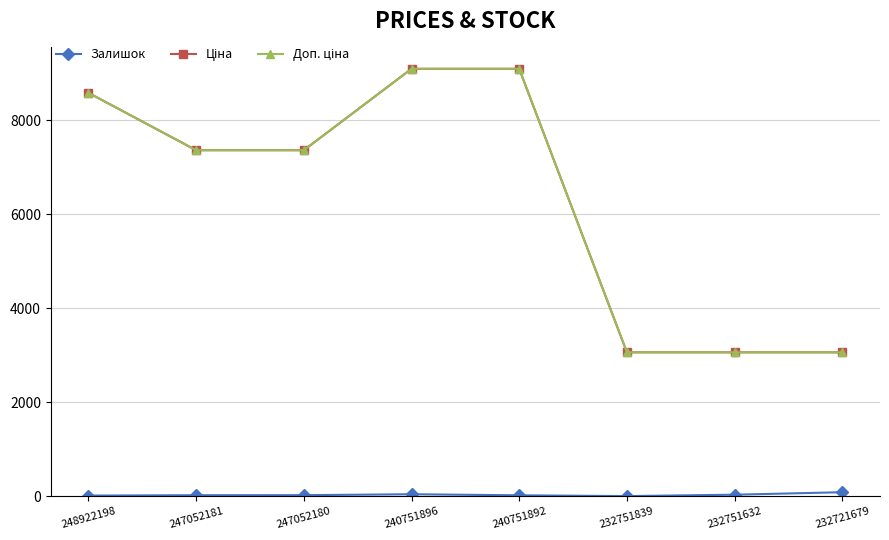

At how many categories does at least one series exceed 967?

8